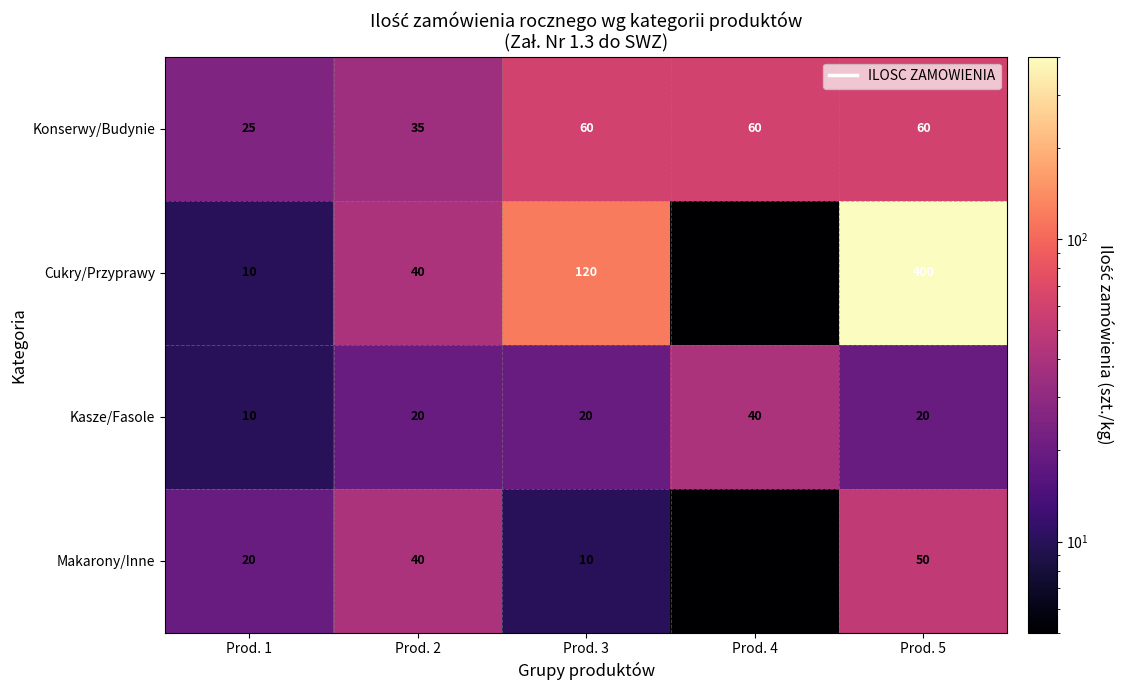

Where is Konserwy/Budynie nearest to the value 42?

Prod. 2